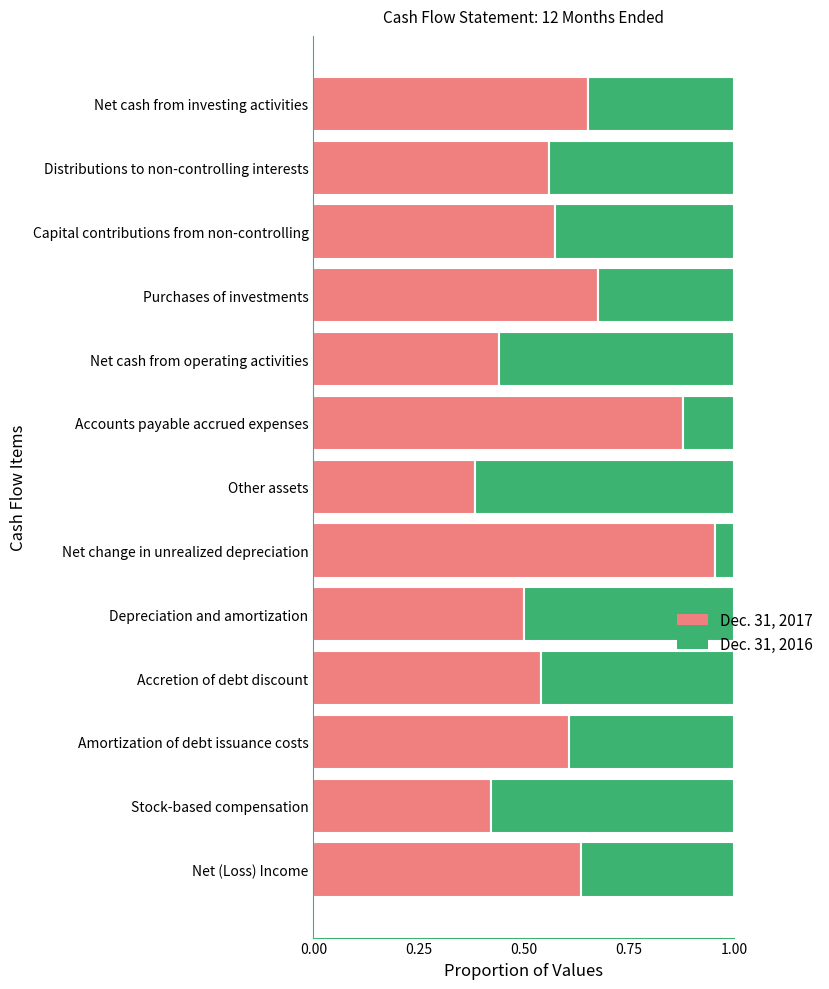

True or false: Dec. 31, 2017 has a value of 0.6 at Distributions to non-controlling interests.

True